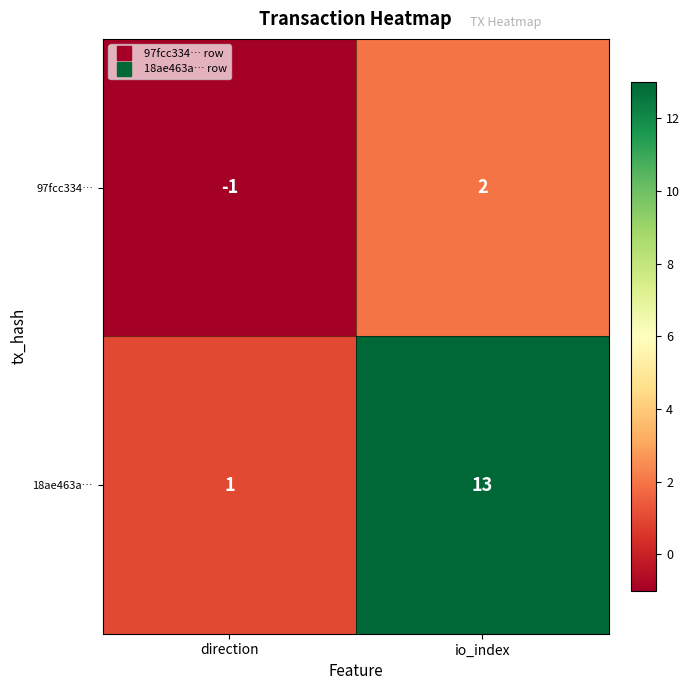

How many series are shown in this chart?

2